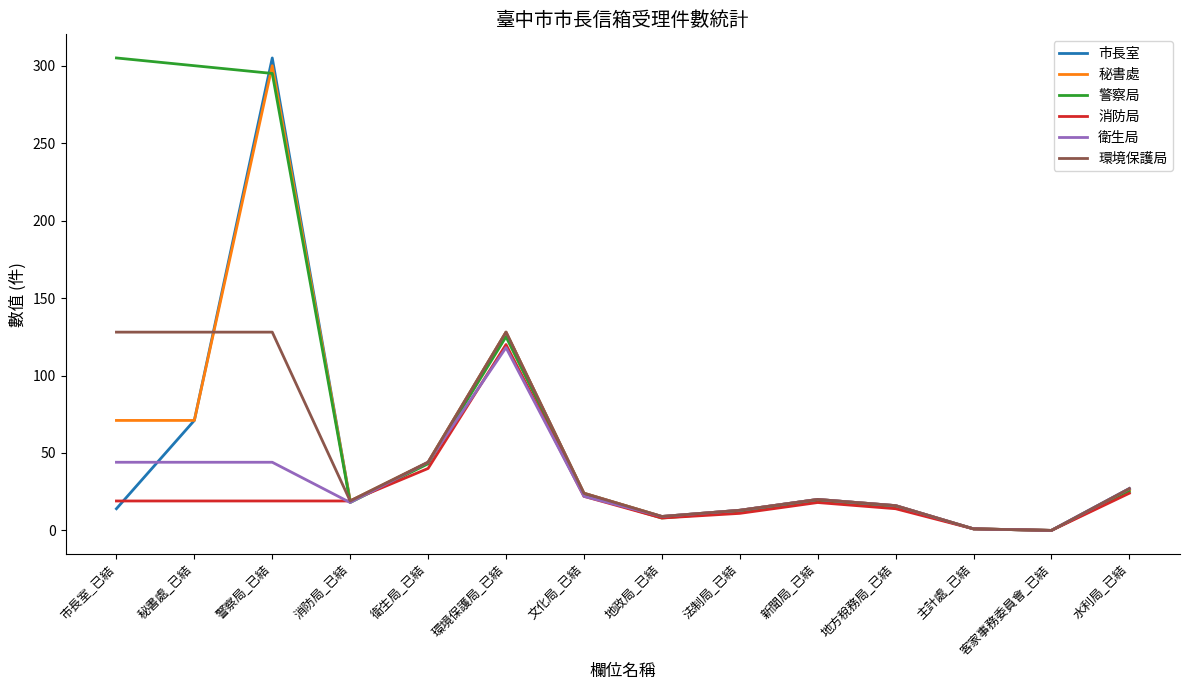

What position from the left is 法制局_已結?

9